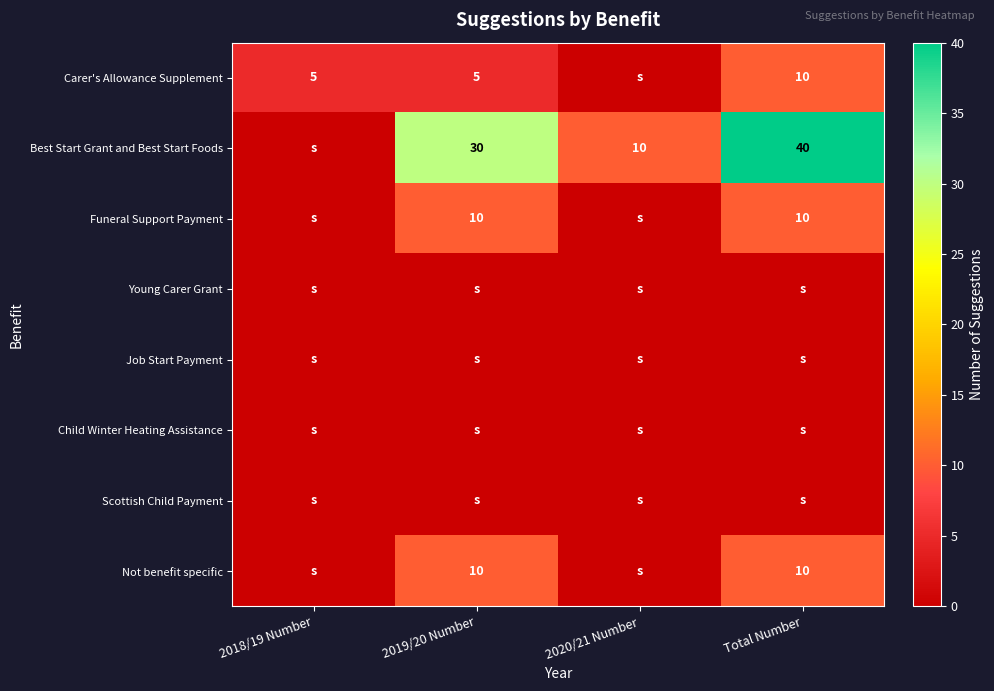

True or false: Carer's Allowance Supplement has a value of 8 at 2018/19 Number.

False